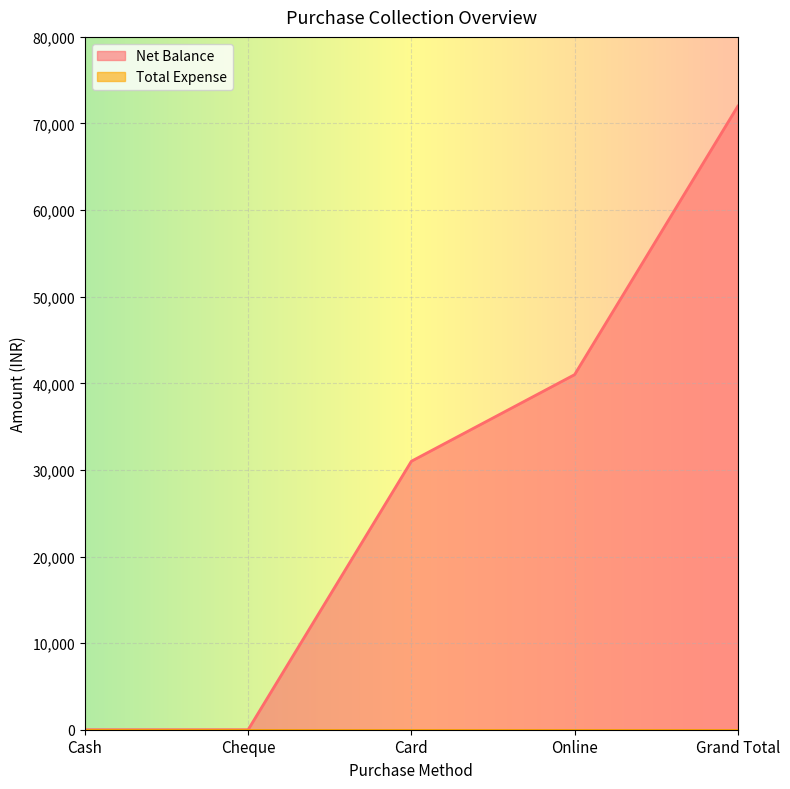

What is the sum of all values?

143998